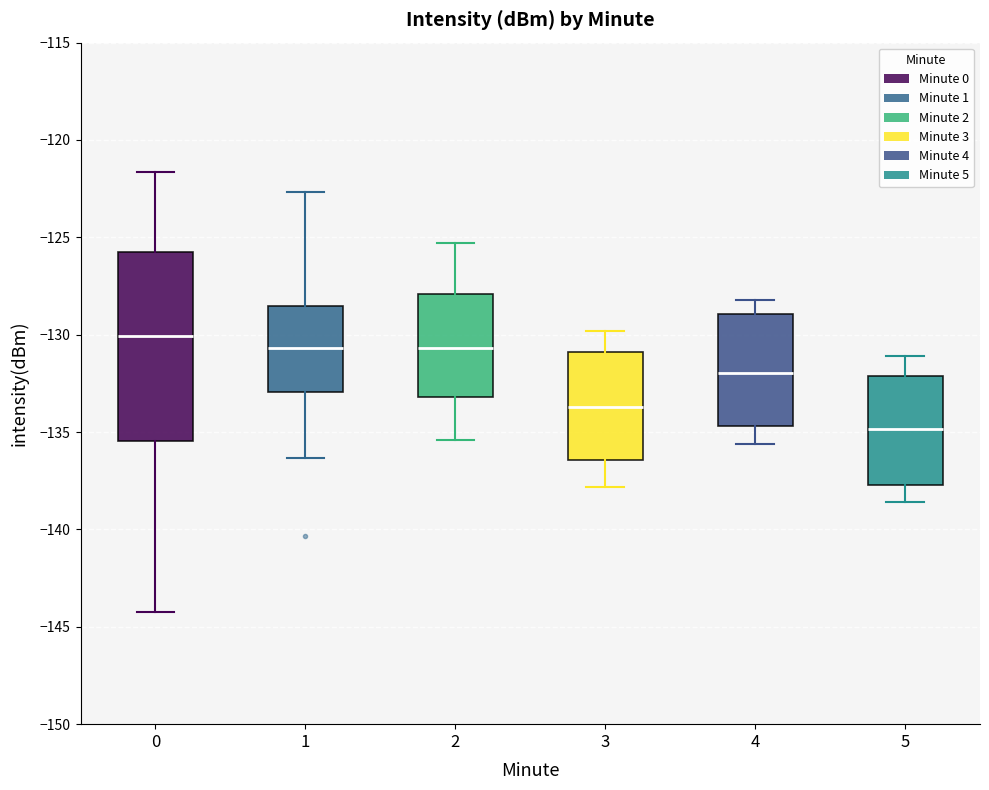

Where does the median line of the box at x = 4 sit on the y-axis? The values are not printed on the chart, so give them approximately, as read against the axis.

-132.0